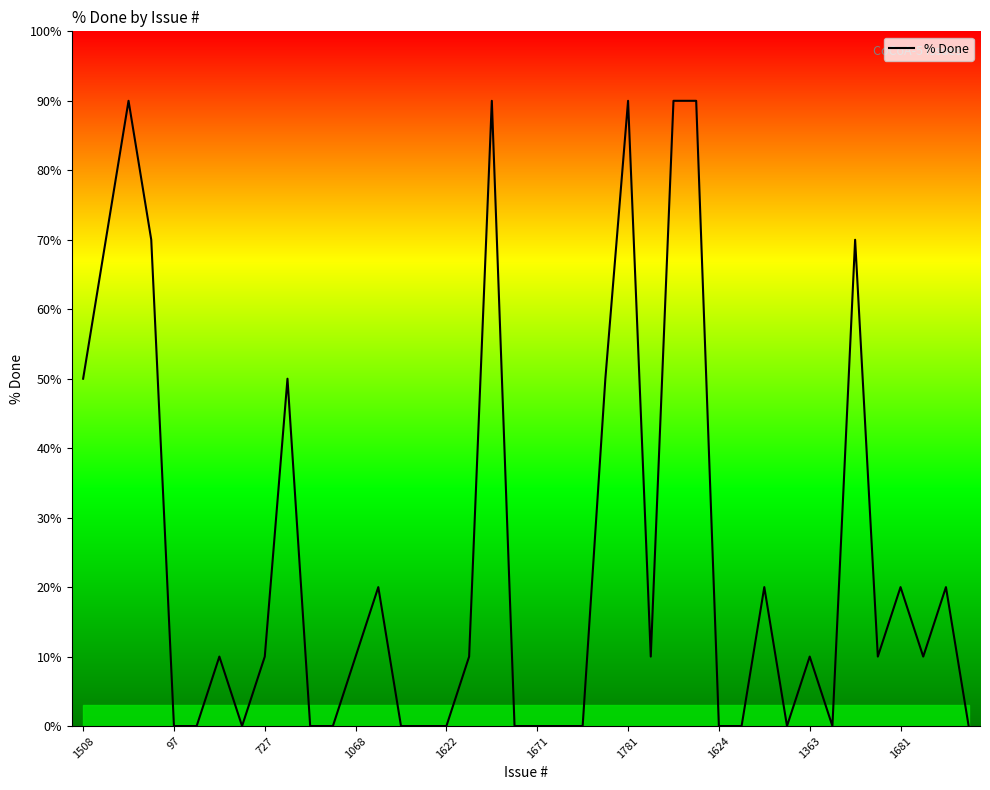

What is the difference between the maximum and minimum values?

90